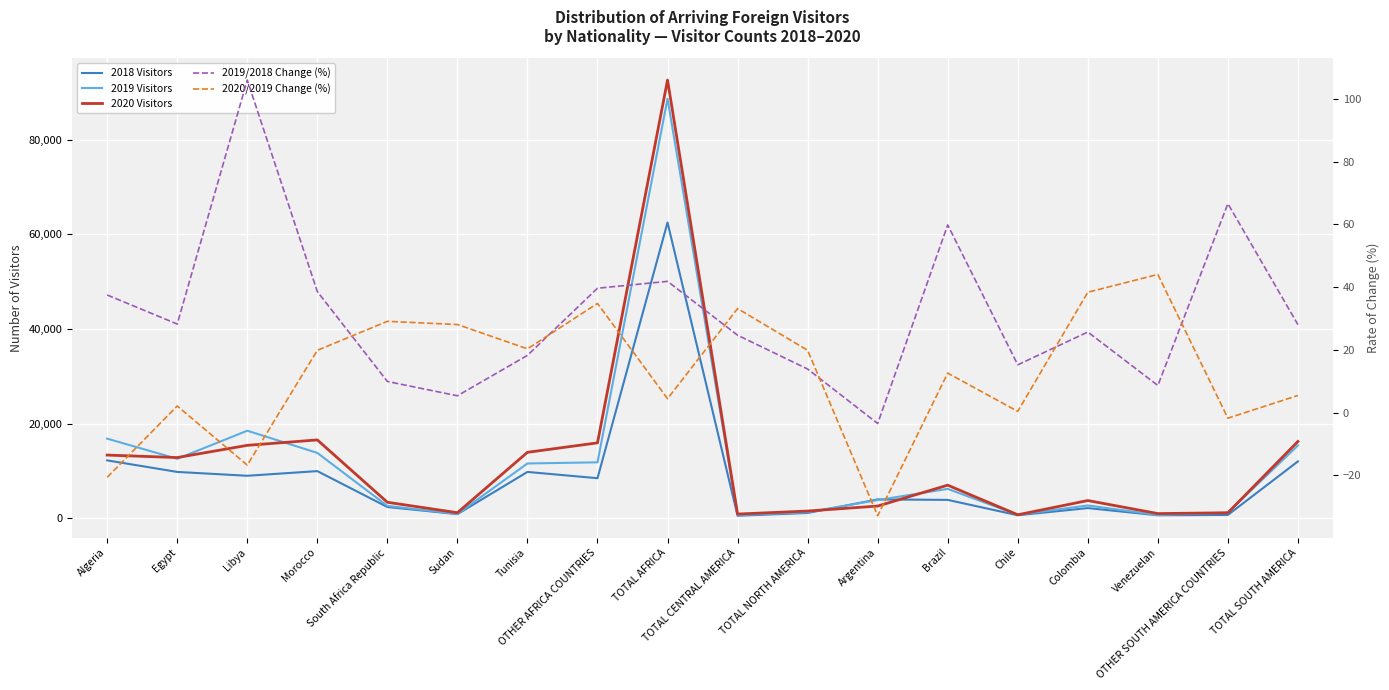

True or false: 2020/2019 Change (%) and 2019 Visitors cross at least once.

False